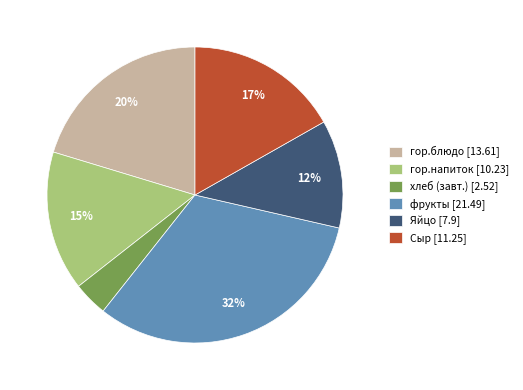

What is the ratio of the value at гор.блюдо [13.61] to the value at гор.напиток [10.23]?

1.3